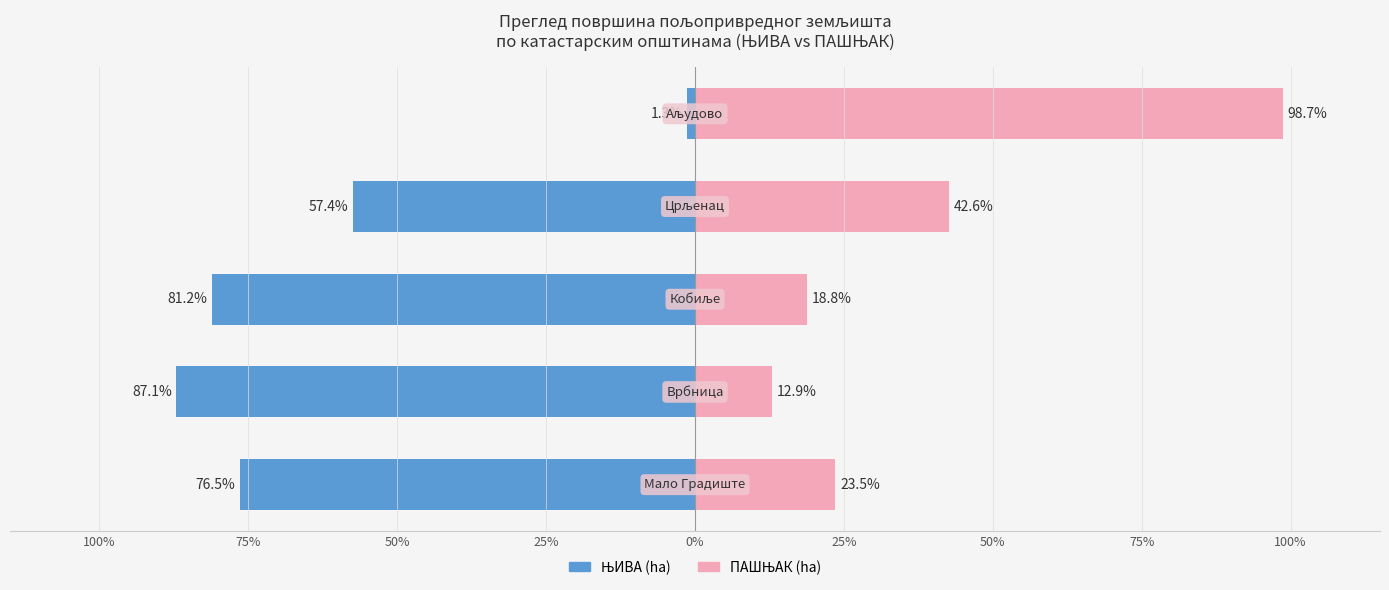

True or false: ЊИВА has a value of -81.2 at 50%.

True